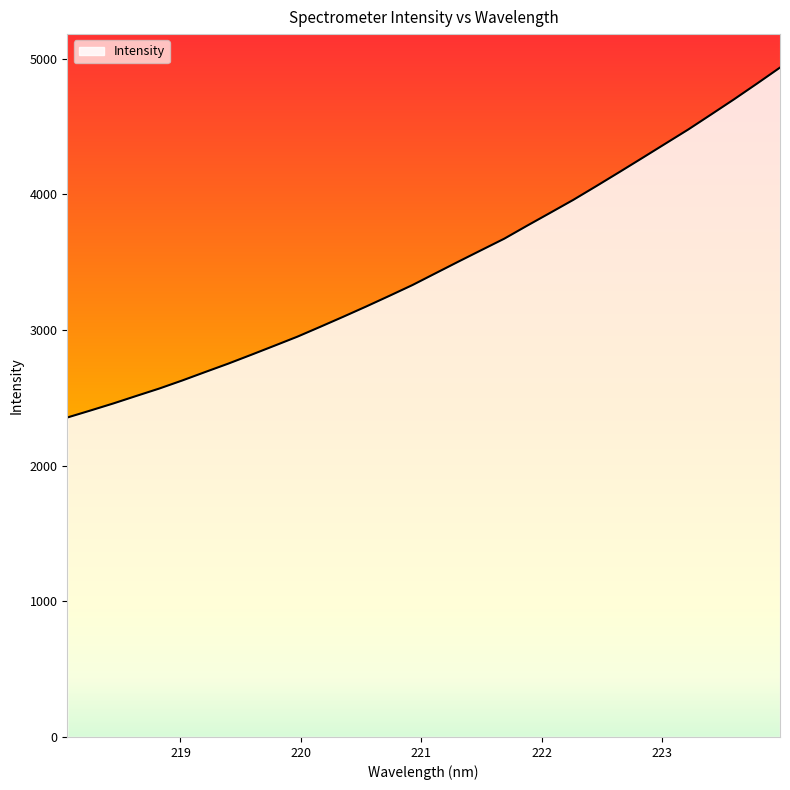

What is the greatest value displayed?

4935.8